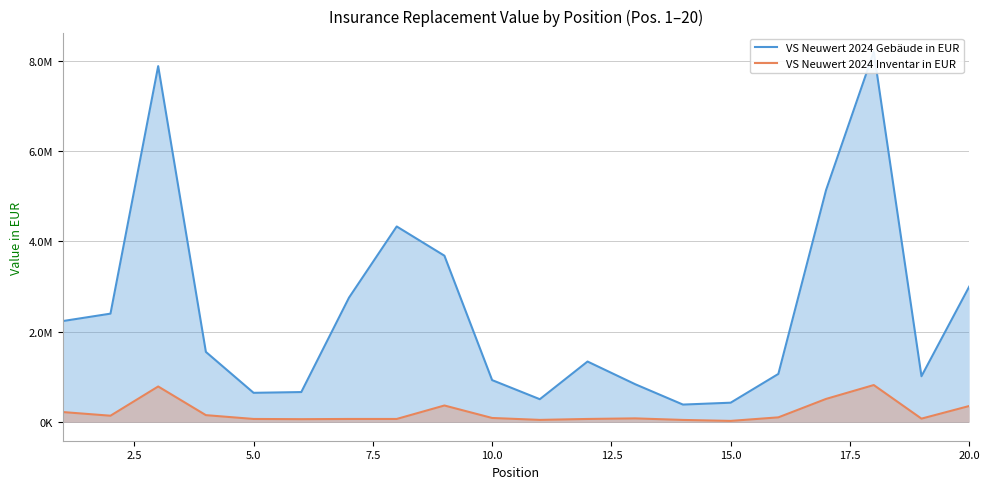

Is the value of VS Neuwert 2024 Inventar in EUR at 15 greater than the value of VS Neuwert 2024 Gebäude in EUR at 14?

No